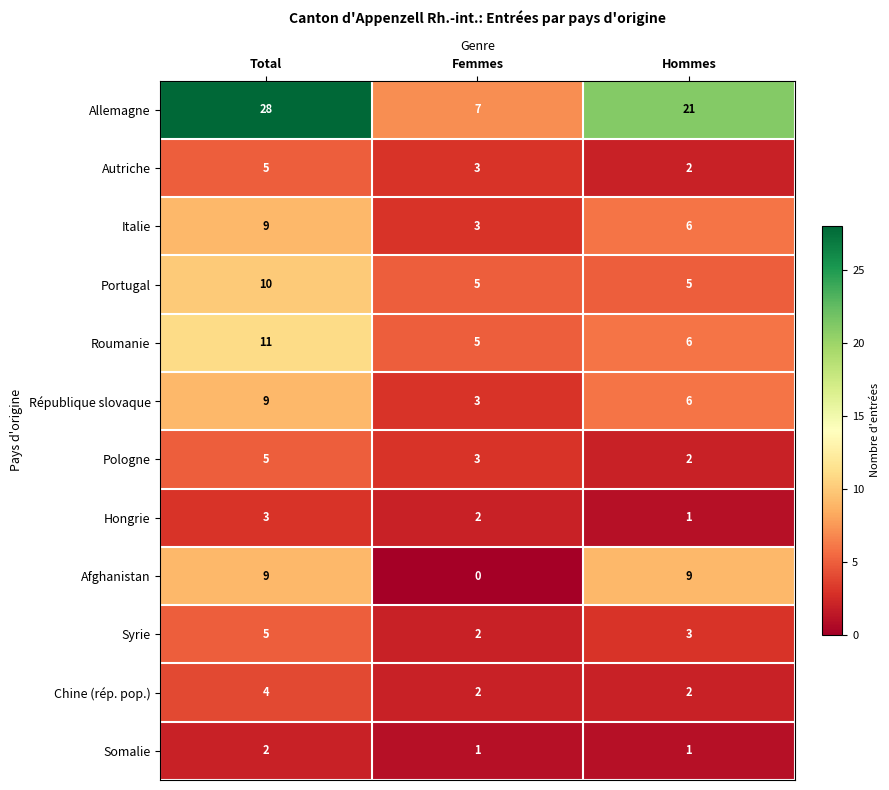

Which series has the largest range (max minus min)?

Allemagne